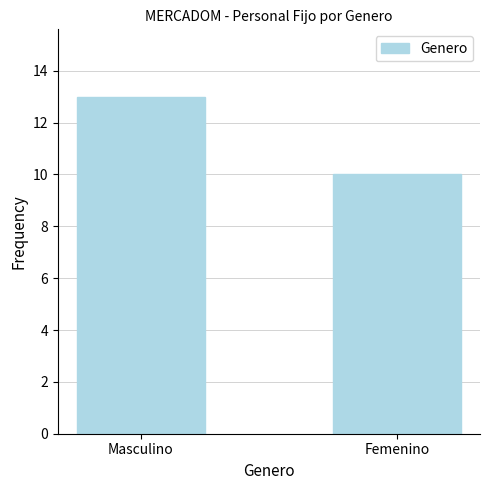

What is the difference between the maximum and minimum values?

3